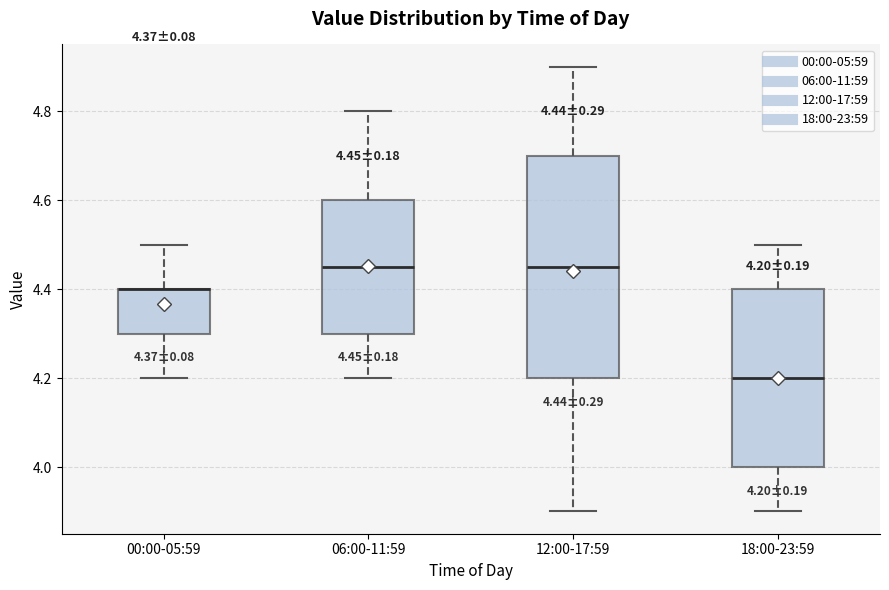

Which box is the tallest, from its lower edge to its upper edge?

12:00-17:59